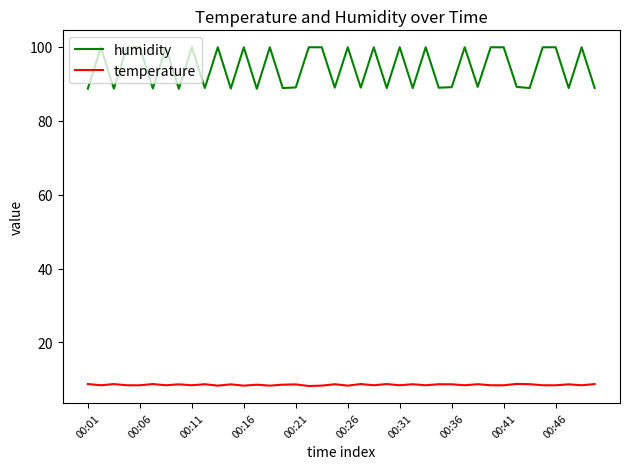

True or false: humidity and temperature cross at least once.

False